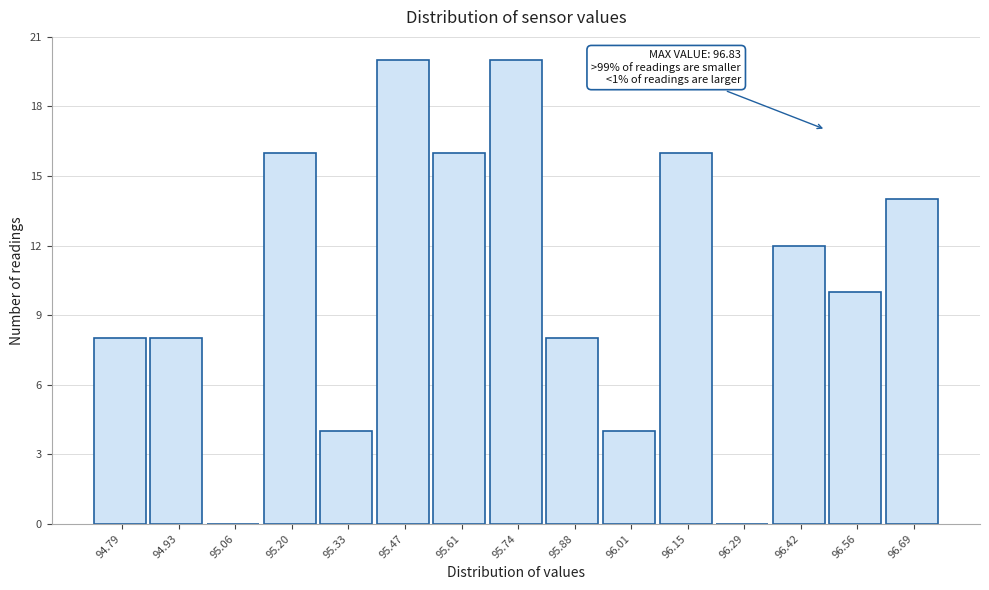

Reading left to right, transcribe all the data shown in this chart.

94.79=8	94.93=8	95.06=0	95.20=16	95.33=4	95.47=20	95.61=16	95.74=20	95.88=8	96.01=4	96.15=16	96.29=0	96.42=12	96.56=10	96.69=14